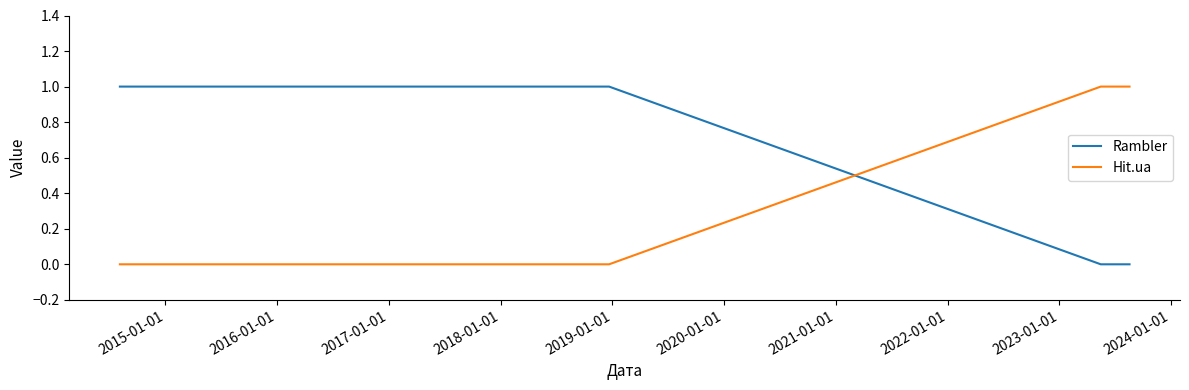

Which series has the largest total across all categories?

Rambler